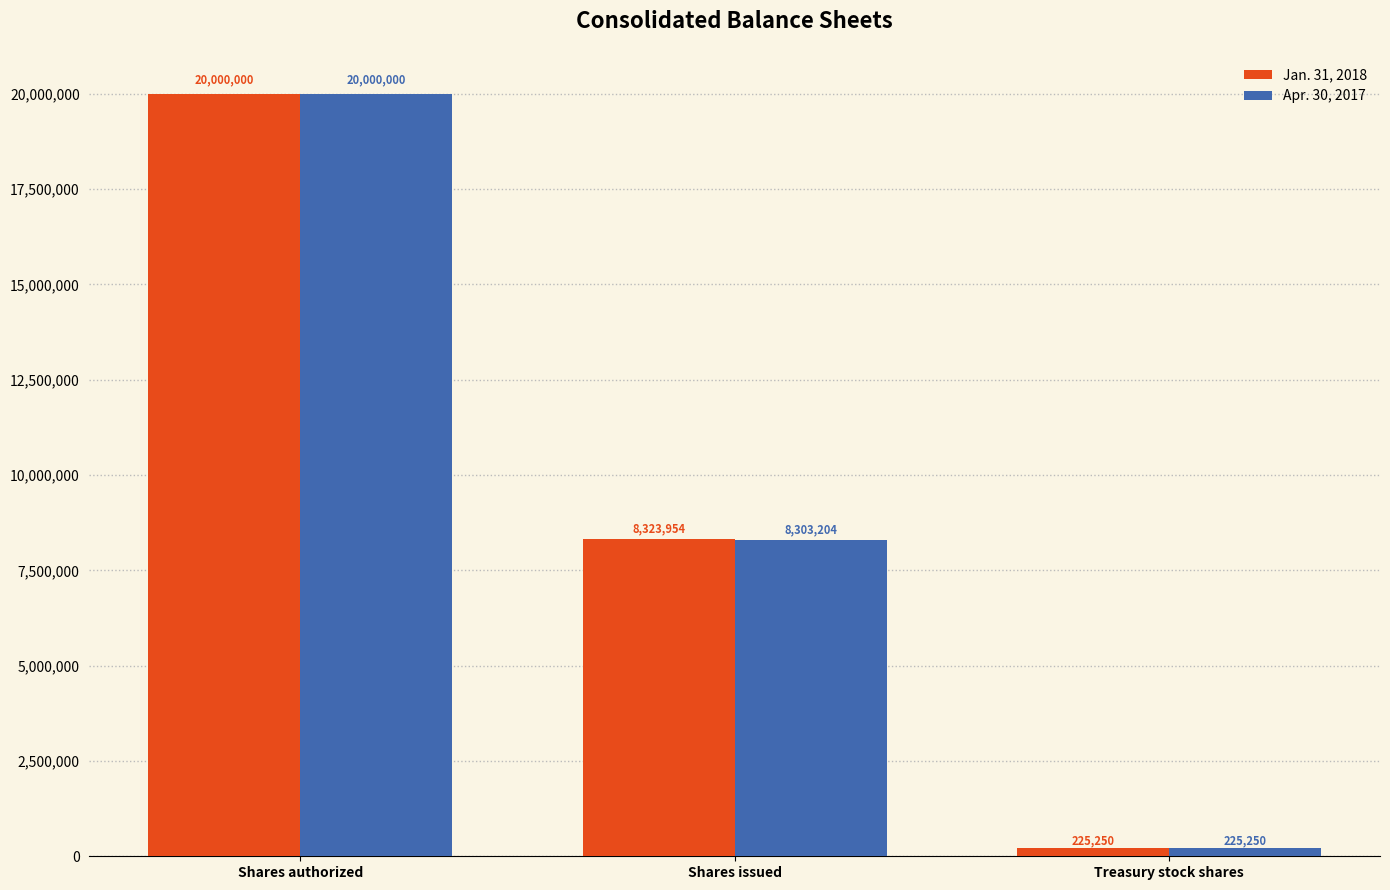

What value does the Apr. 30, 2017 series have at Shares issued, to the nearest 100?

8303200